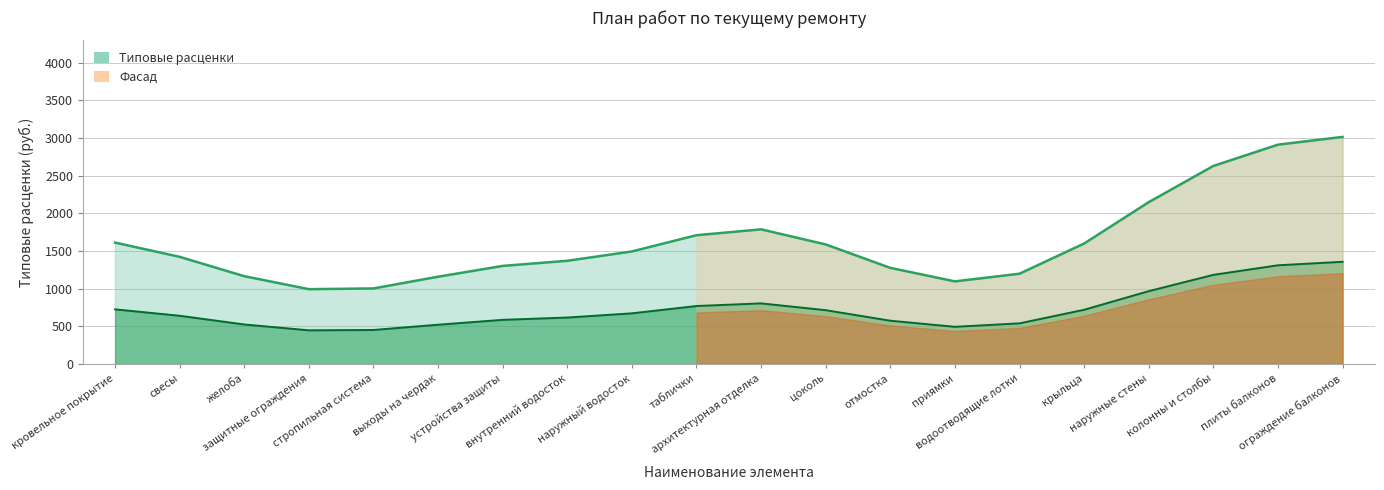

What is the label of the 17th point from the left?

наружные стены